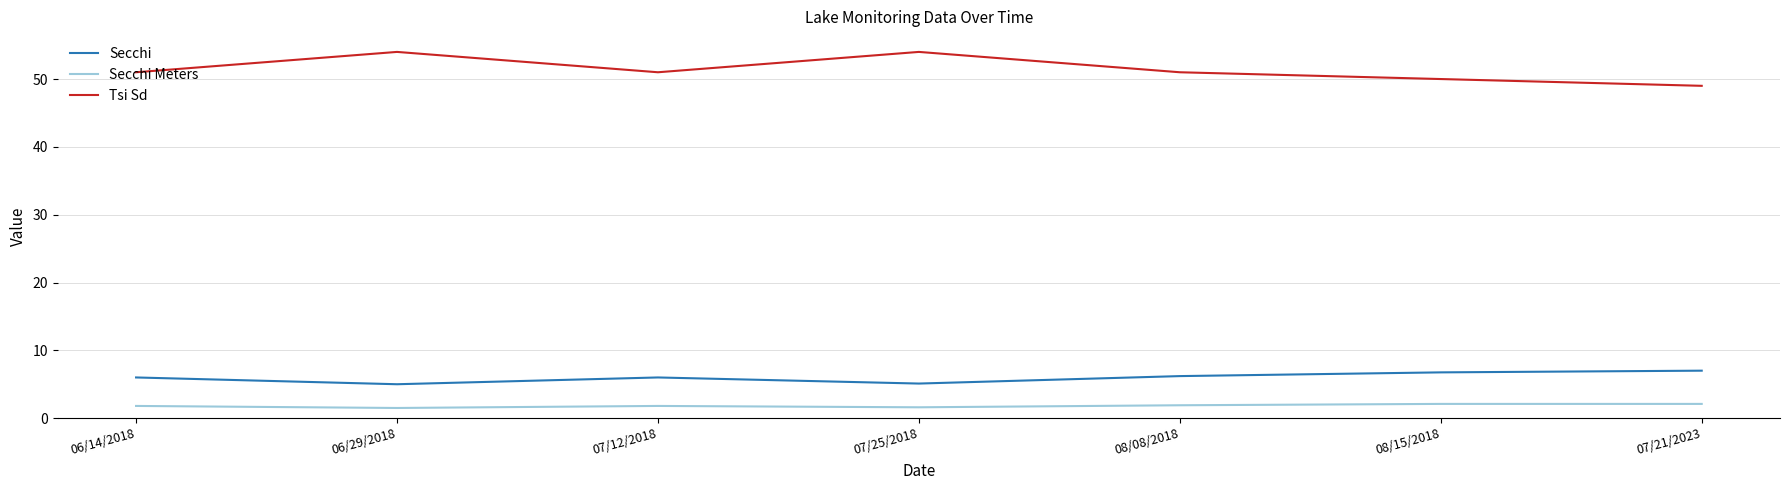

Is it true that Secchi Meters equals 1.8 at 07/12/2018?

True